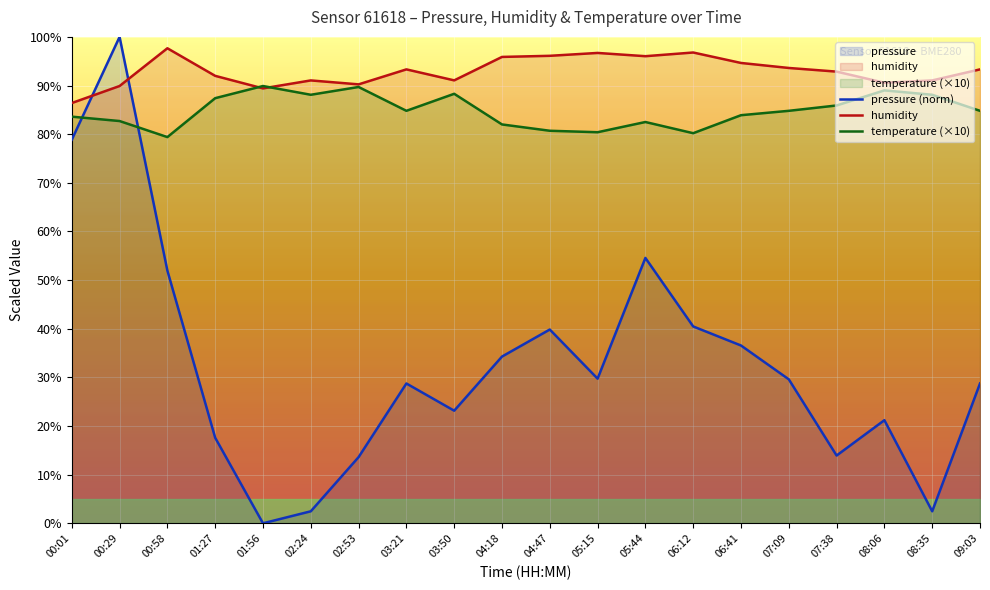

What is the spread (max minus min) of values at 08:35?

88.6